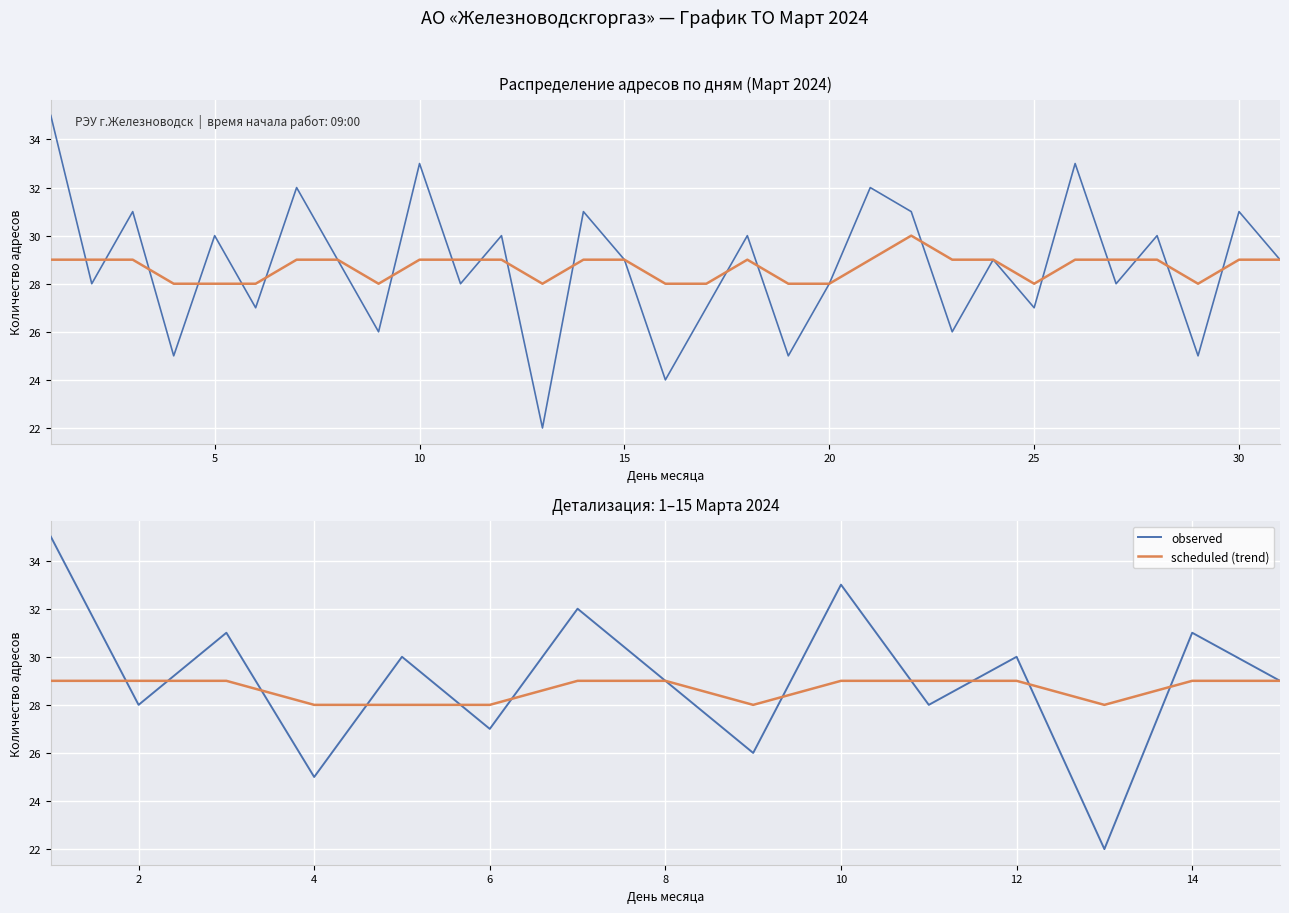

What is the difference between the maximum and minimum values in the scheduled (trend) series?

1